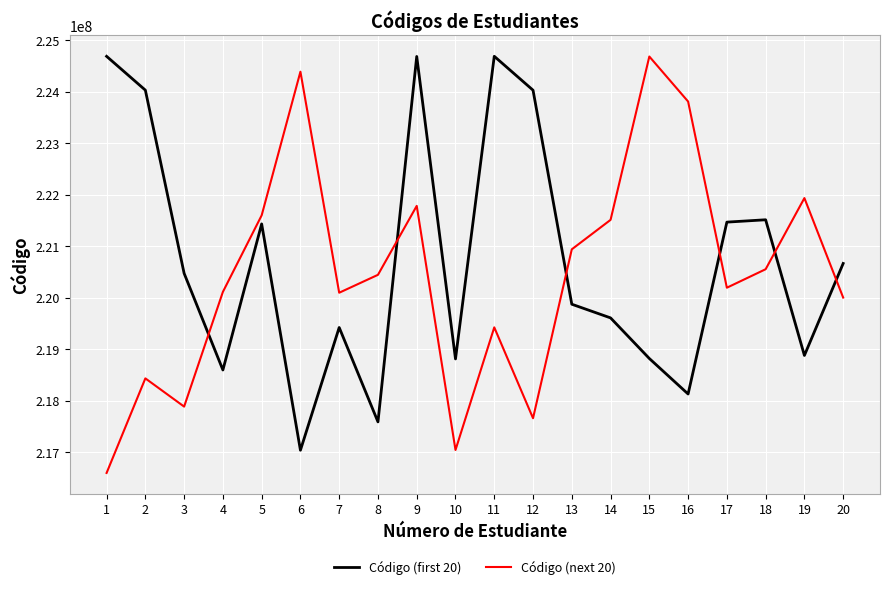

True or false: Código (first 20) has a value of 224683435 at 11.

True